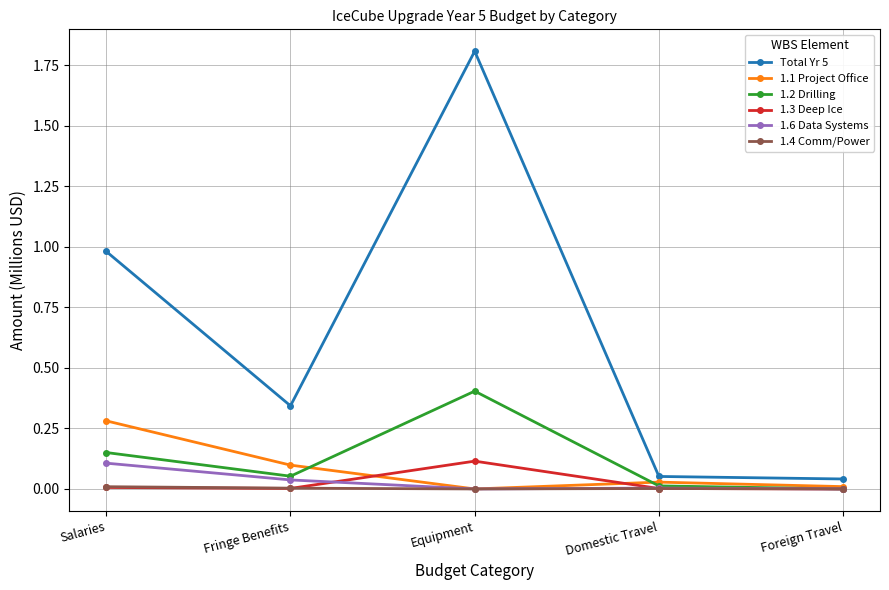

What are all the series names shown in the legend?

Total Yr 5, 1.1 Project Office, 1.2 Drilling, 1.3 Deep Ice, 1.6 Data Systems, 1.4 Comm/Power